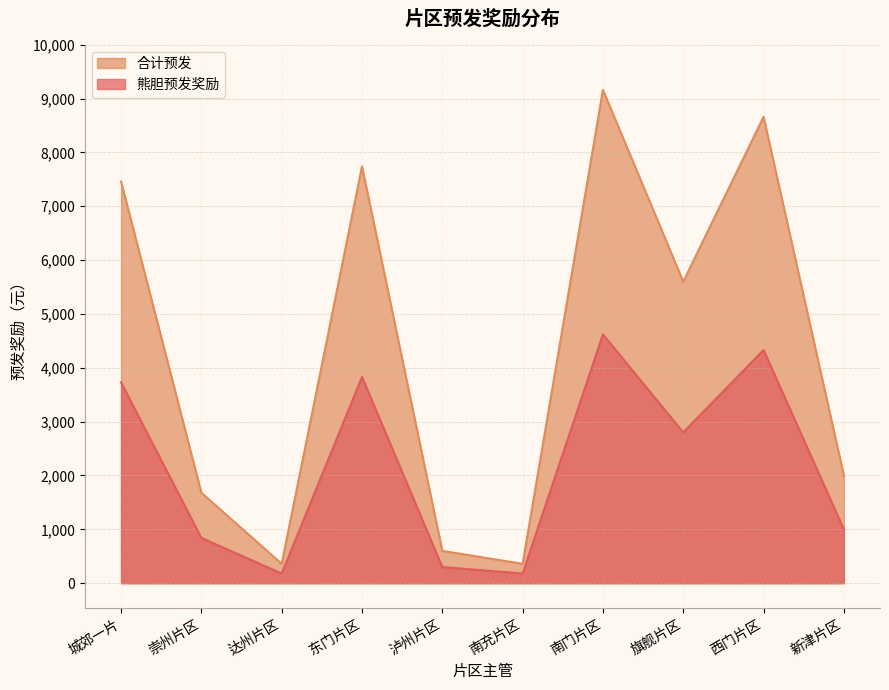

Which label corresponds to the smallest value in the chart?

达州片区